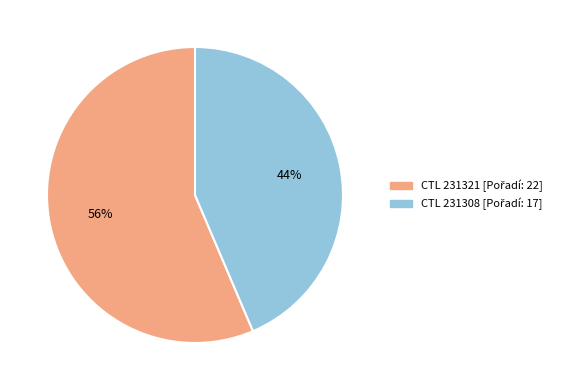

To the nearest percent, what is the average slice percentage?

50%